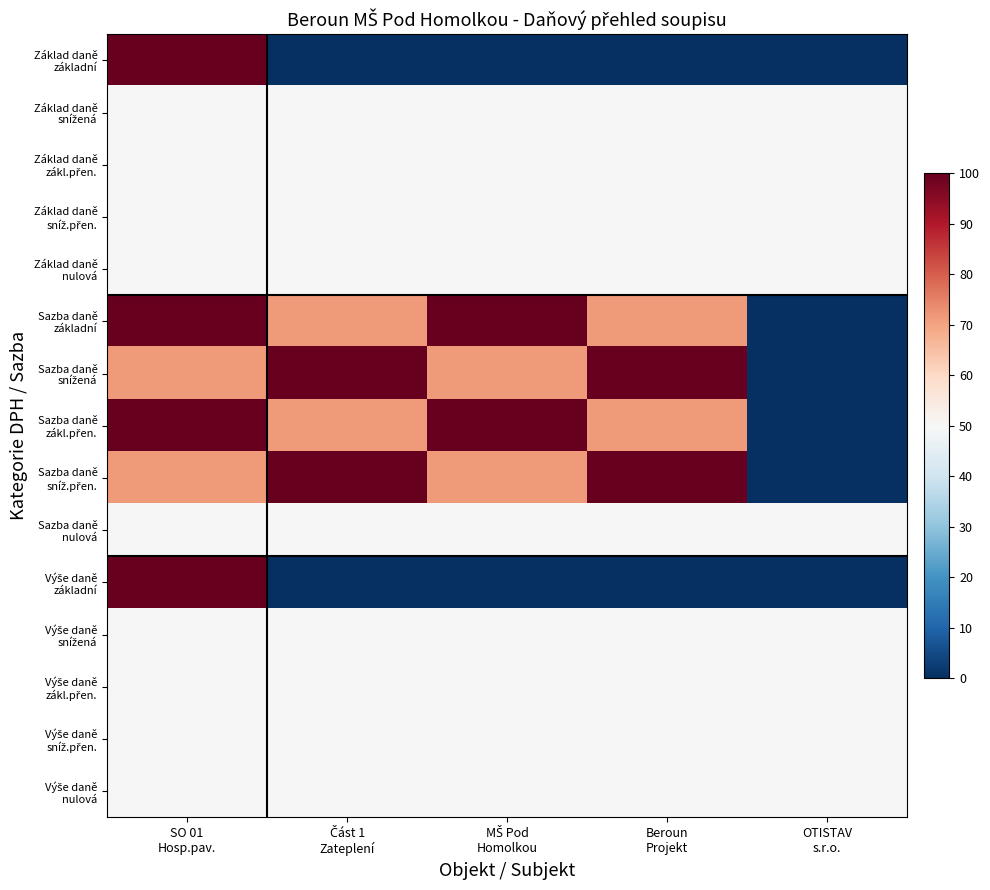

What is the spread (max minus min) of values at Beroun
Projekt?

100.0